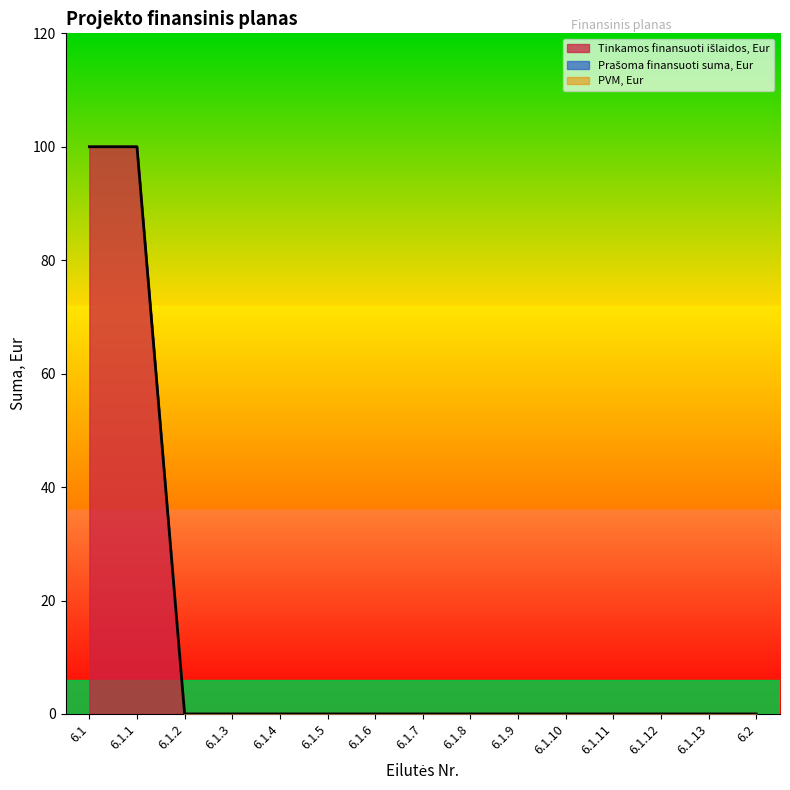

Which category has the highest value in the PVM, Eur series?

6.1